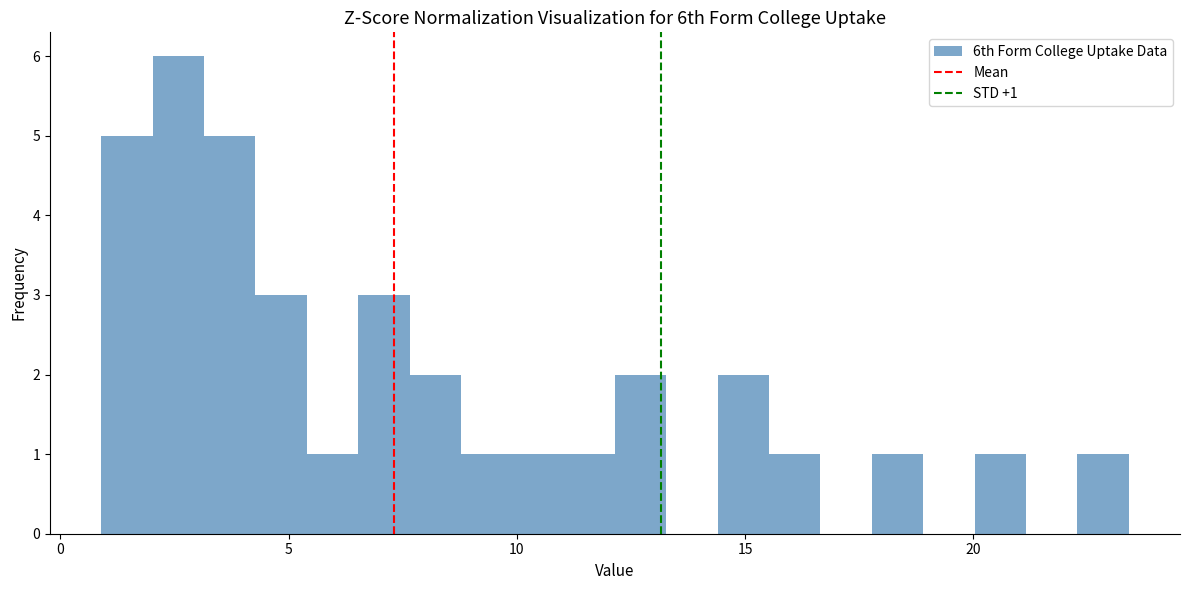

Read against the x-axis, roughly where is the centre of the tallest bar?

2.5